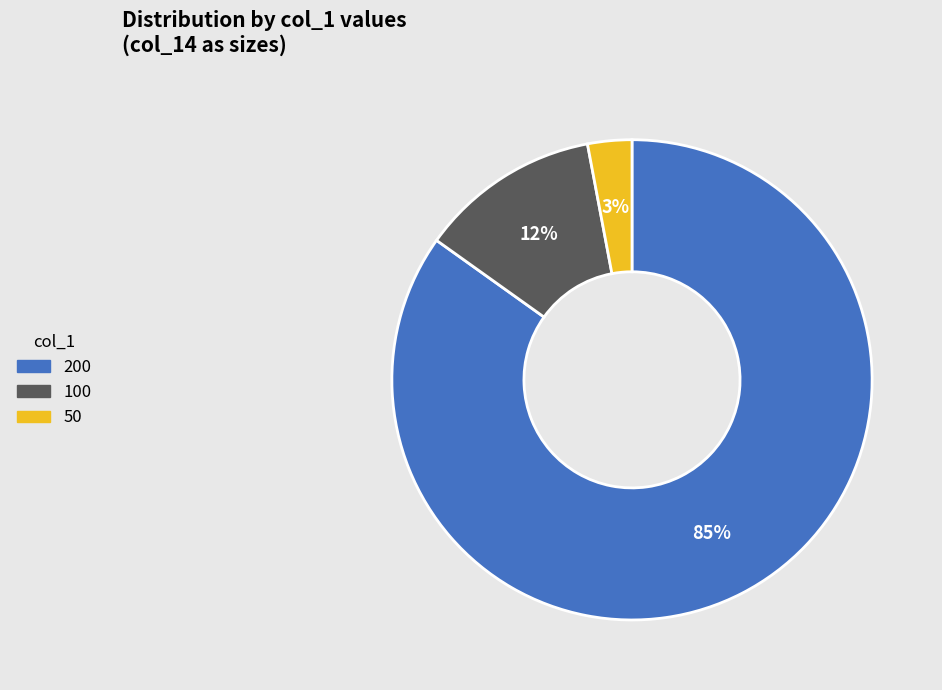

To the nearest percent, what is the difference between the largest and smallest slice percentages?

82%